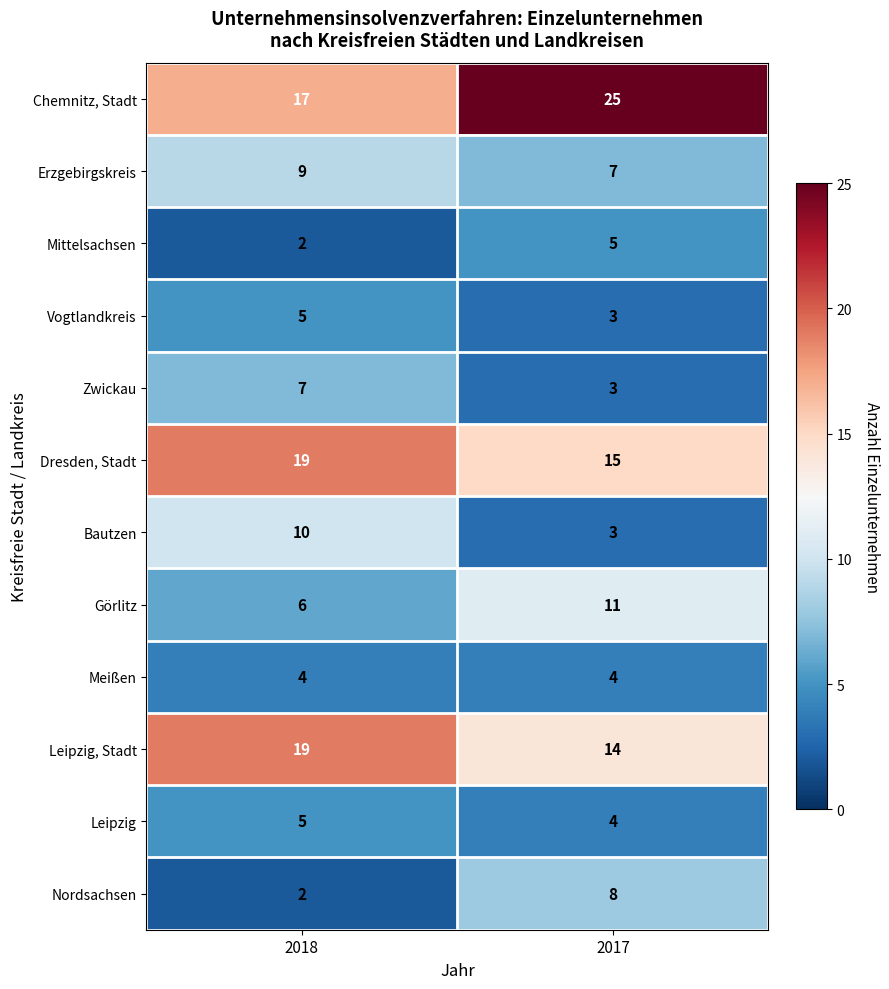

The Bautzen series shows 3 at 2017. True or false?

True